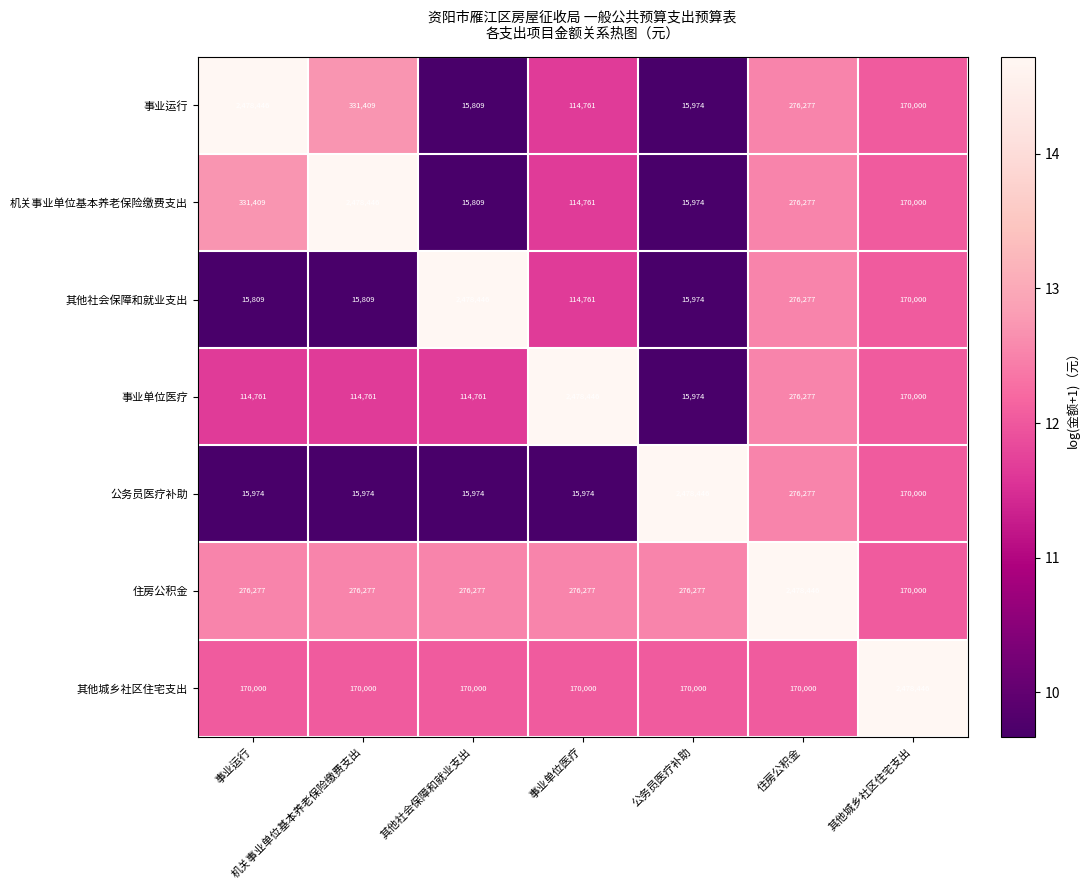

Is it true that 公务员医疗补助 equals 8390 at 事业运行?

False